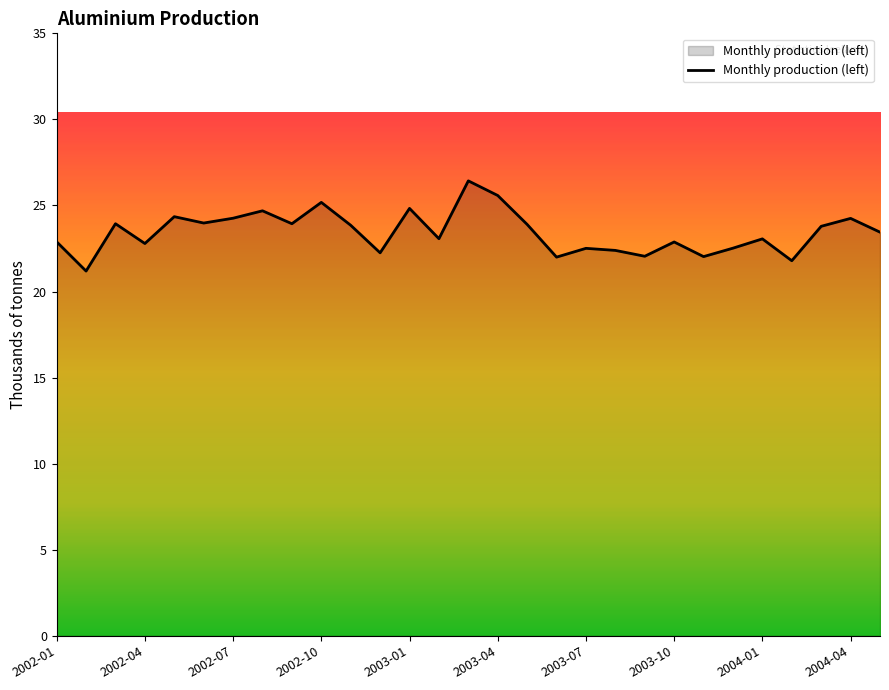

What is the greatest value displayed?

26.4